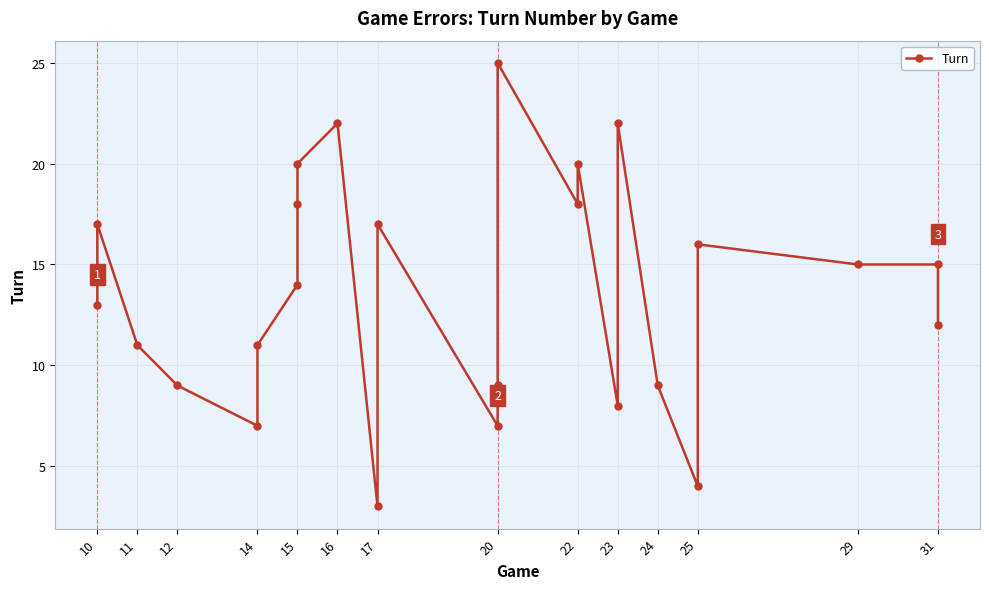

What is the greatest value displayed?

25